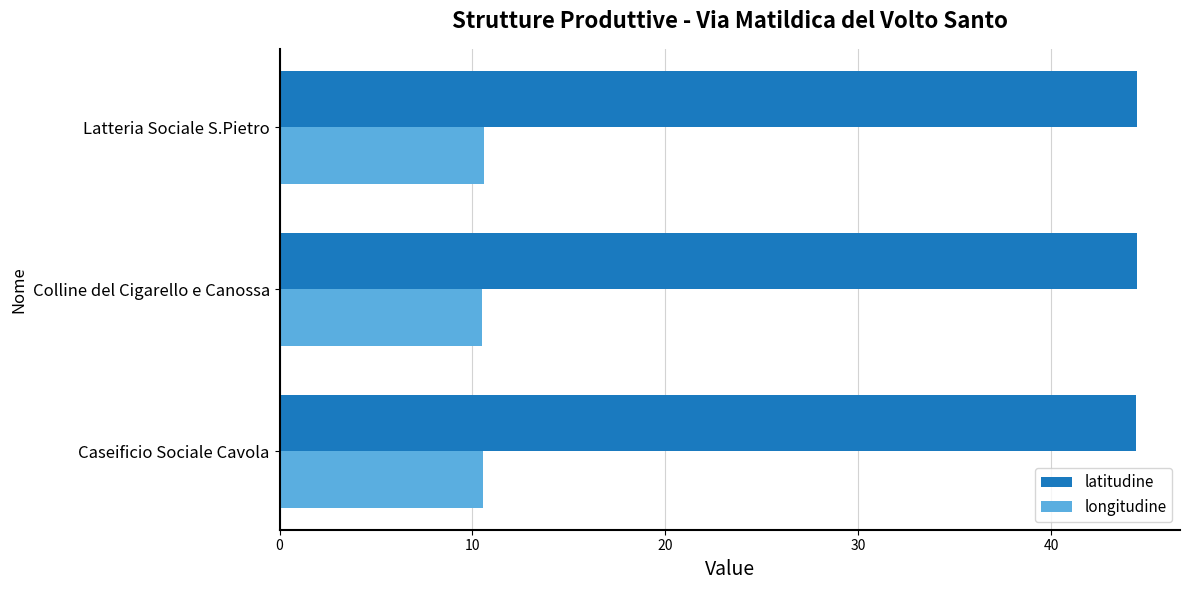

What are all the series names shown in the legend?

latitudine, longitudine